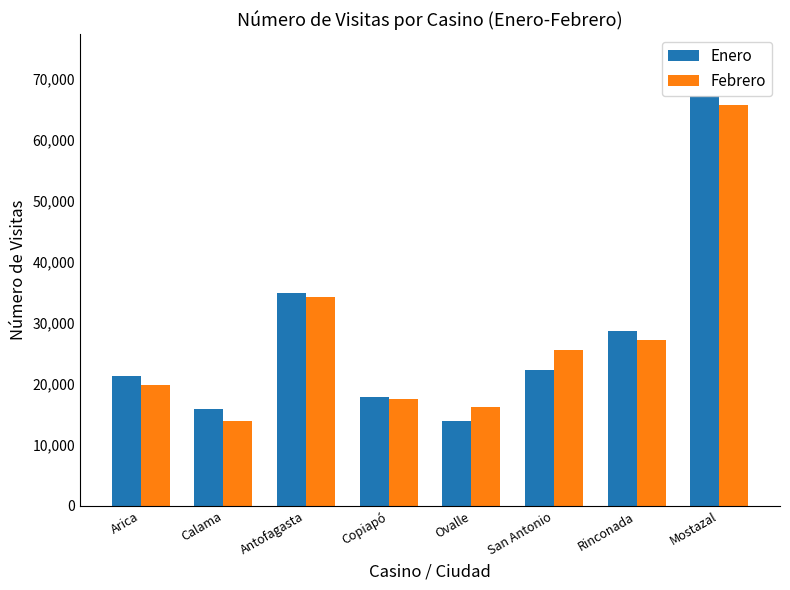

What is the sum of the Febrero values at Mostazal and San Antonio?

91181